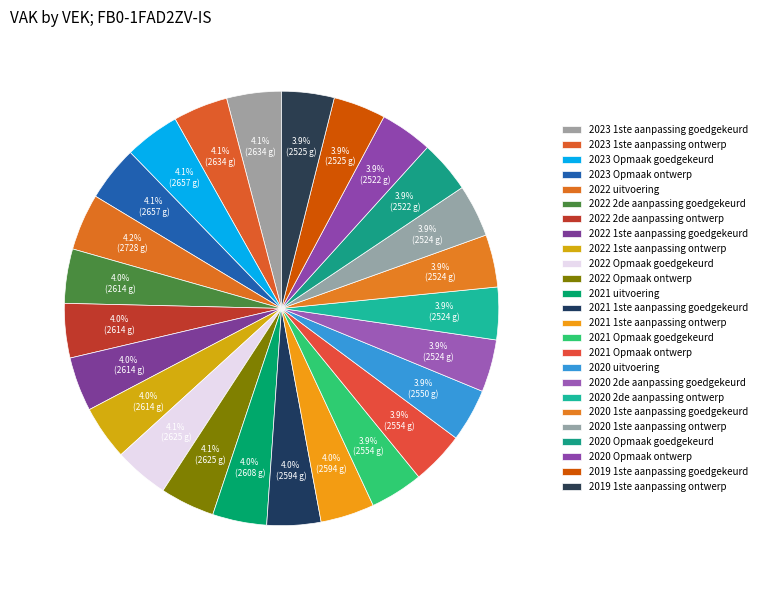

Is there a majority slice in this chart?

No